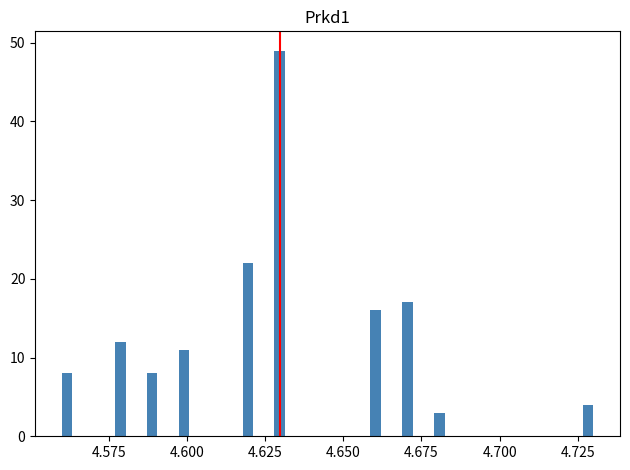

Around what value on the x-axis is the tallest bar? Give the approximate position of its centre, as read against the axis.

4.630